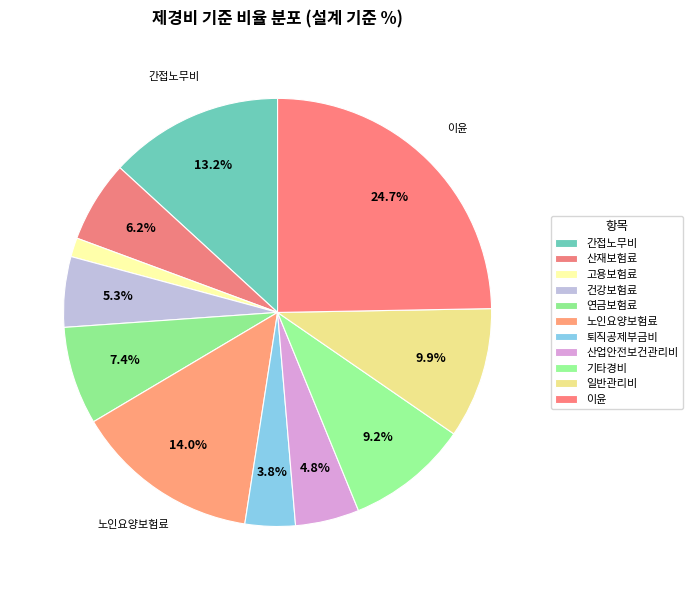

To the nearest percent, what is the difference between the largest and smallest slice percentages?

23%